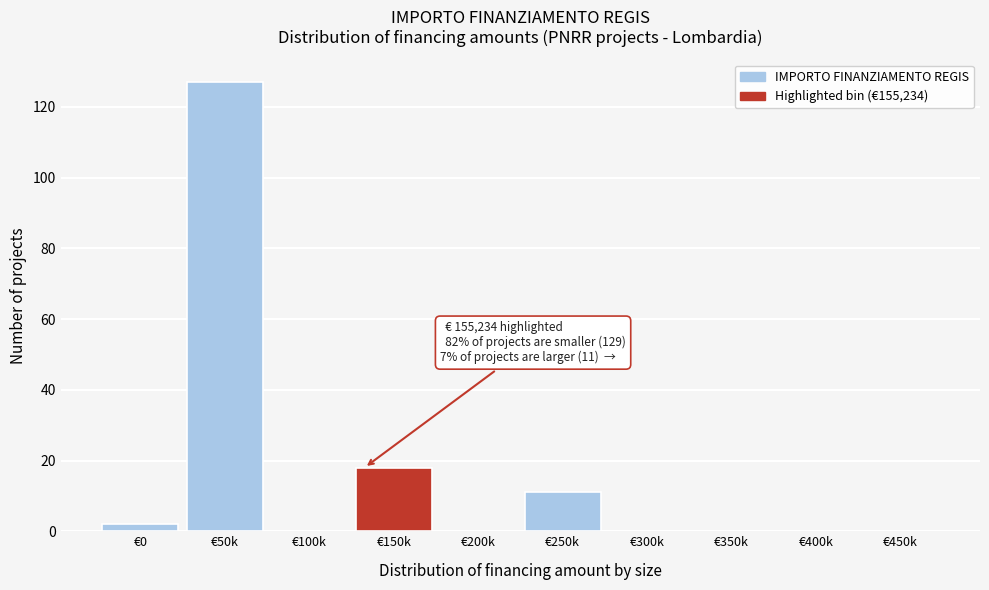

Reading left to right, what are all the values shown in this chart?

€0=2	€50k=127	€100k=0	€150k=18	€200k=0	€250k=11	€300k=0	€350k=0	€400k=0	€450k=0